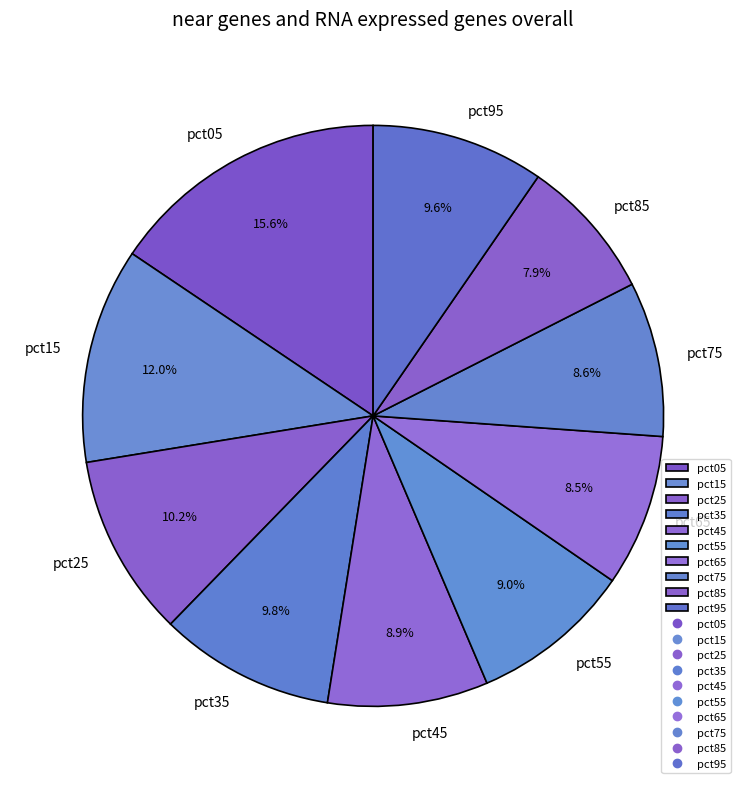

Between pct35 and pct55, which is larger?

pct35